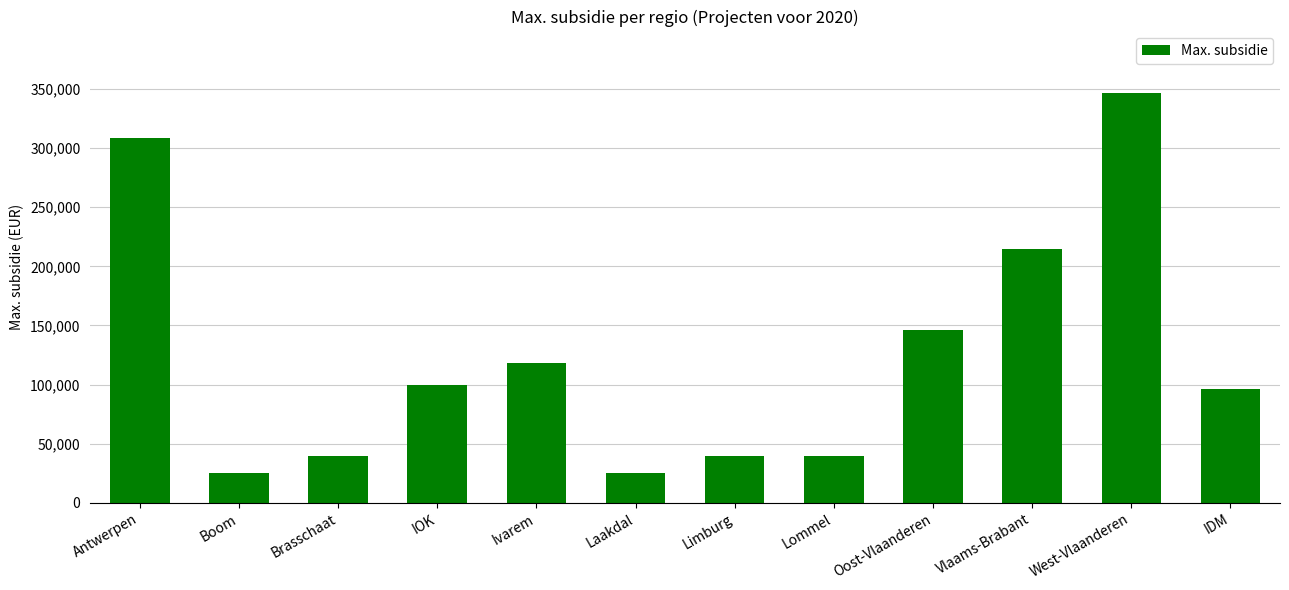

At which category does the chart reach its peak across all series?

West-Vlaanderen